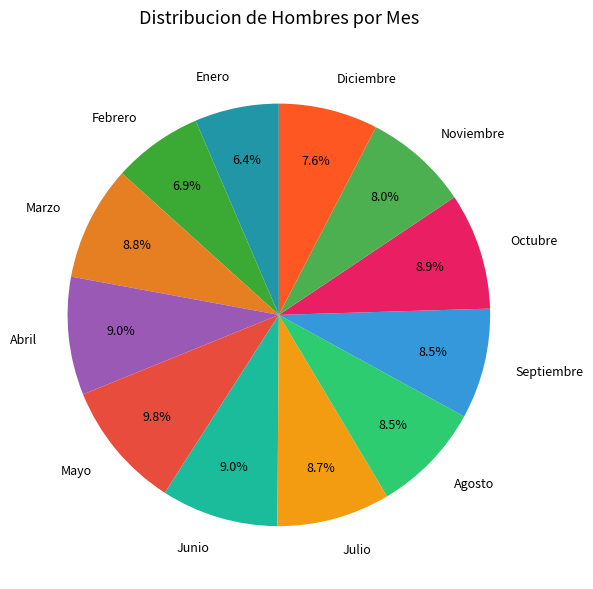

How much of the chart is everything except Mayo?

90.2%